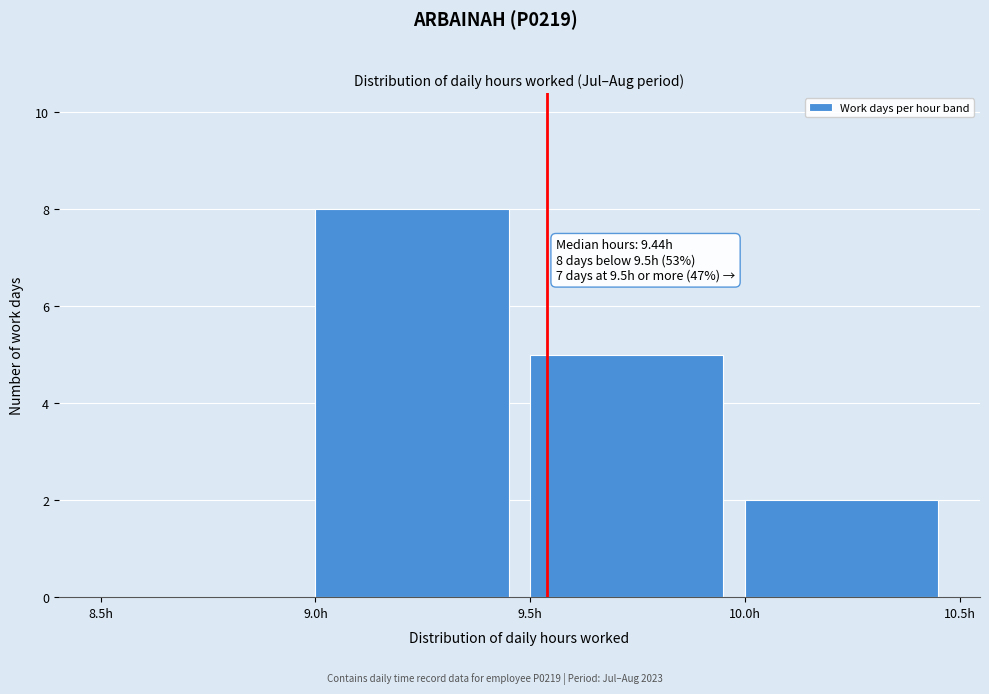

Over which range of the x-axis is the bar tallest?

9.0 to 9.5